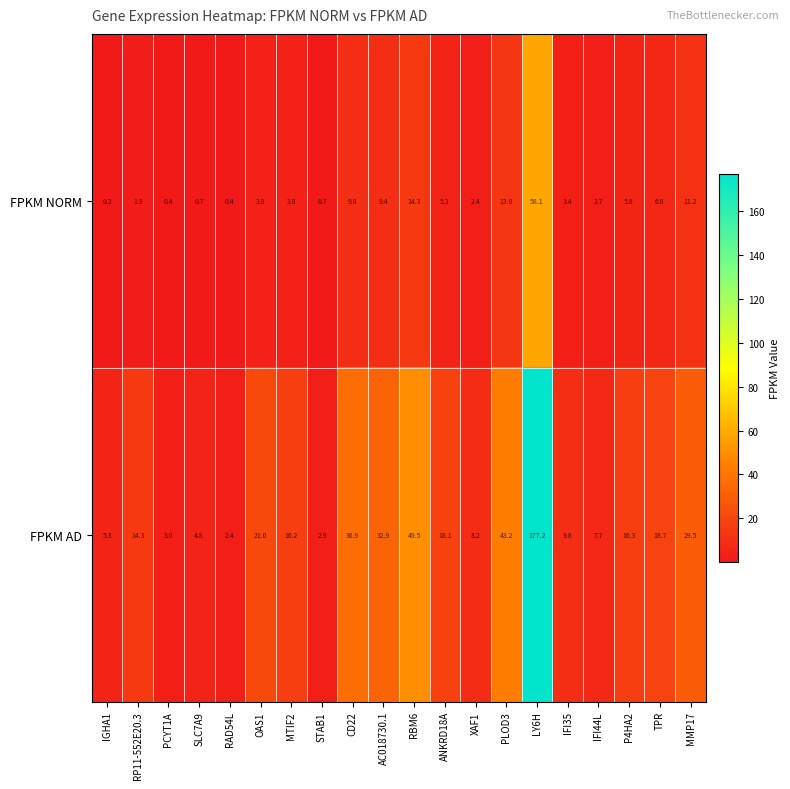

Which series has the largest total across all categories?

FPKM AD